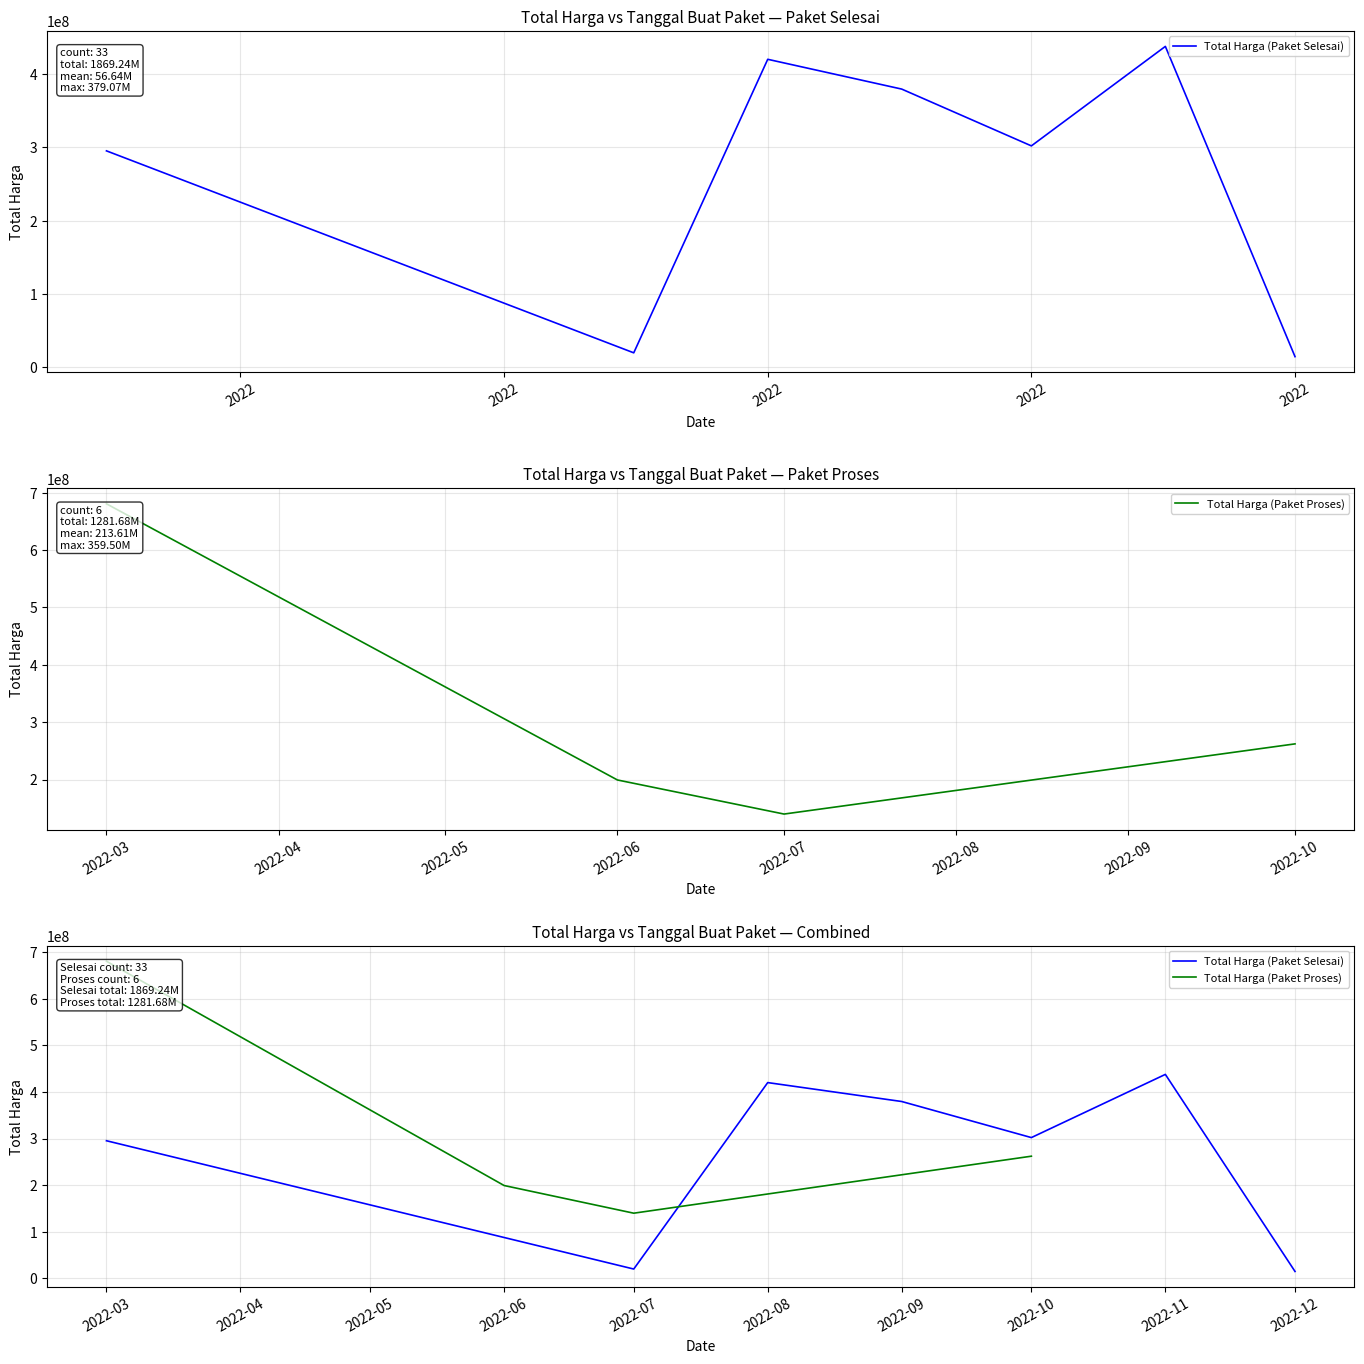

How many lines are shown in the chart?

2